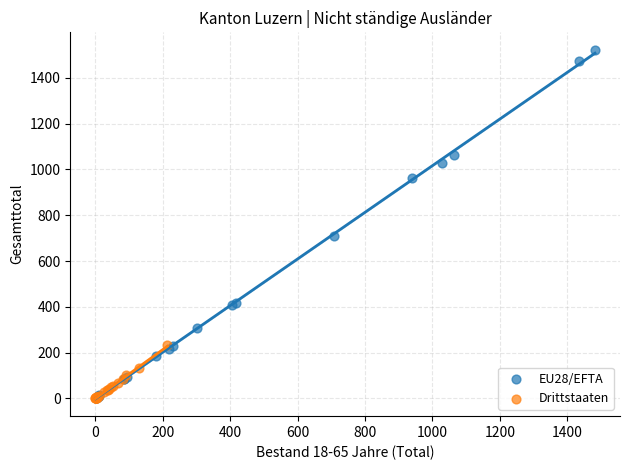

Which series has the widest spread of Y values?

EU28/EFTA